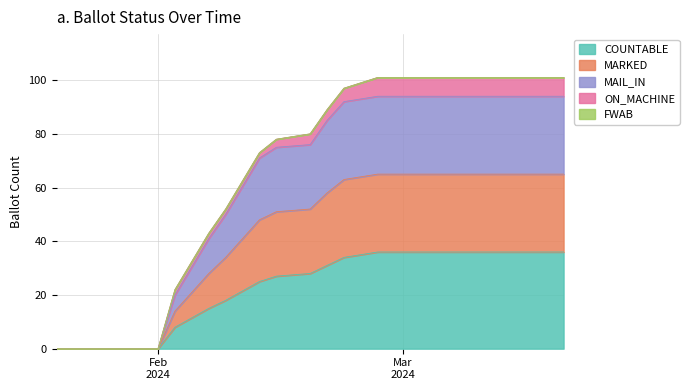

At which category is the sum across all series the highest?

27-Feb